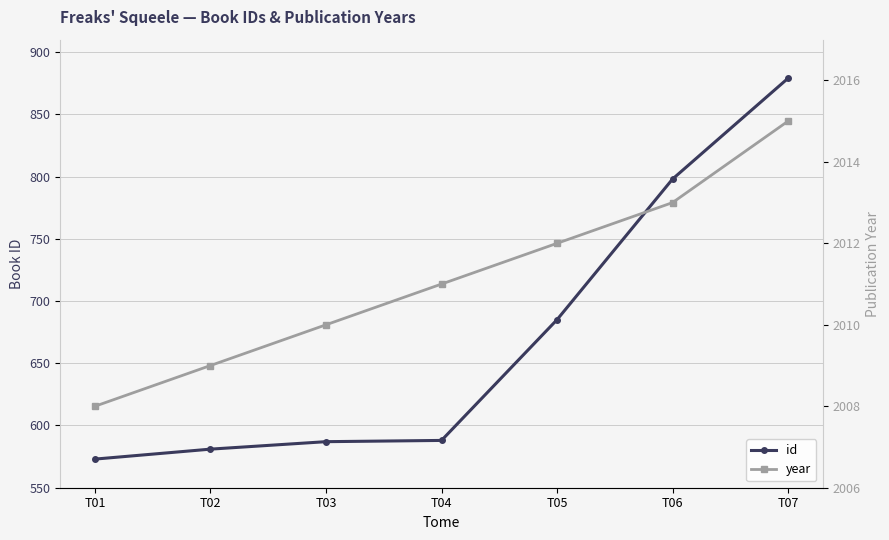

Does the chart have visible grid lines?

Yes